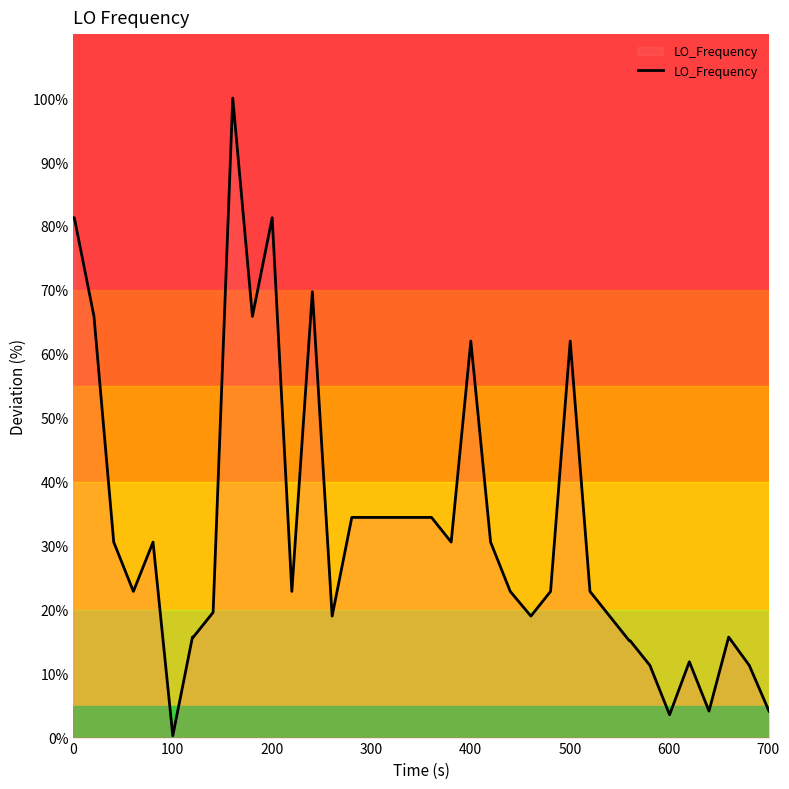

What is the difference between the maximum and minimum values?

99.7